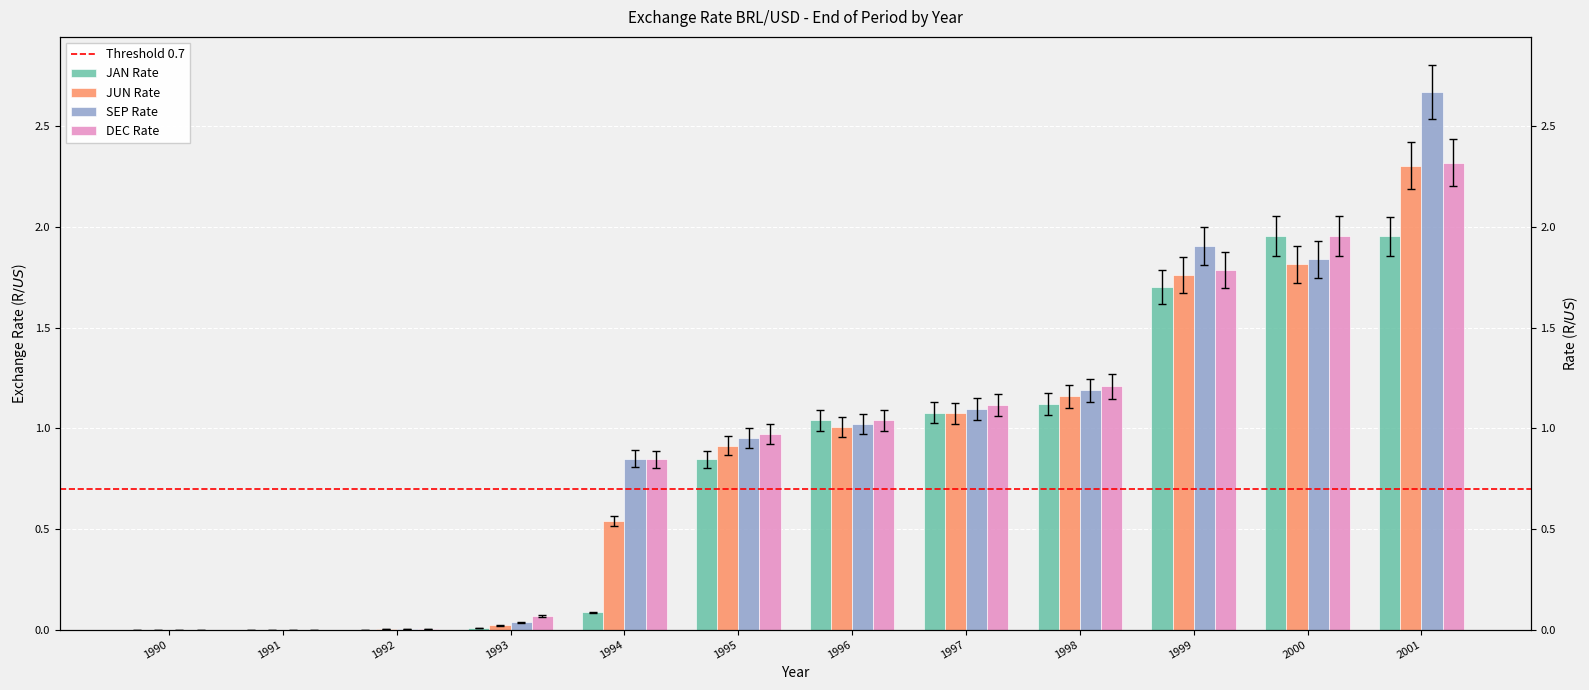

At which label does JUN Rate reach its peak?

2001